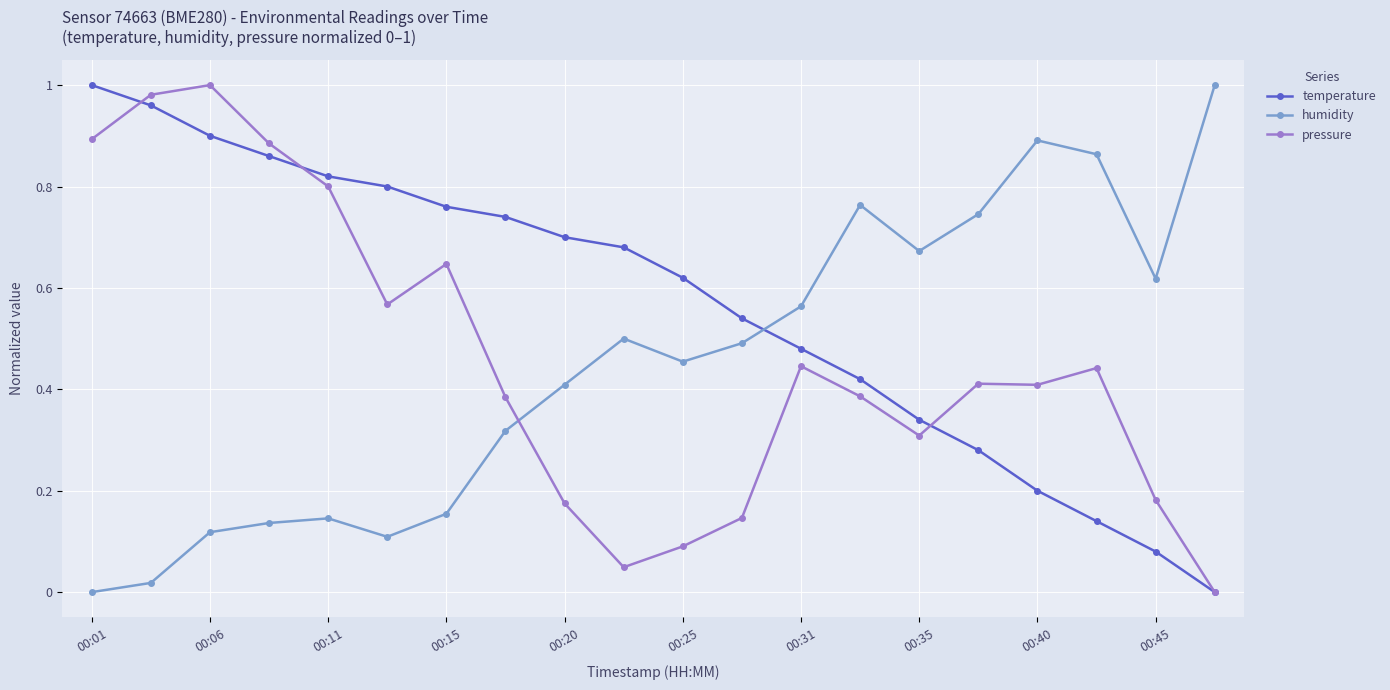

Which series has the largest total across all categories?

temperature